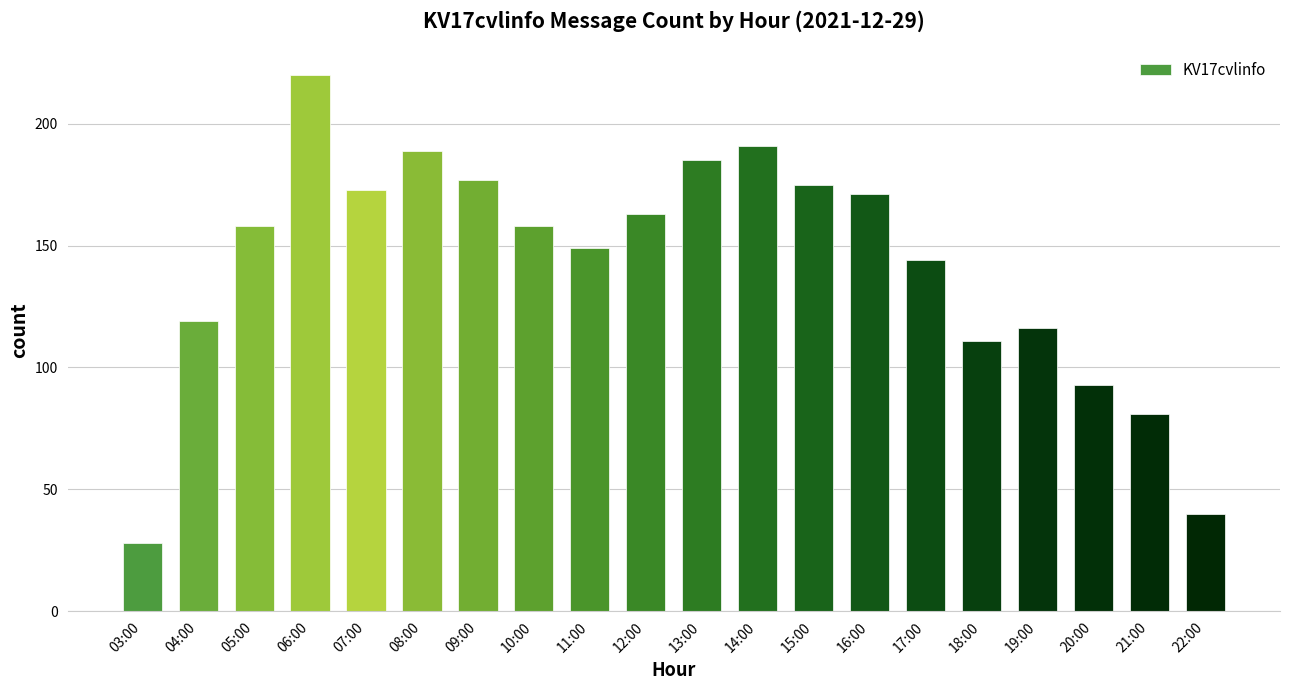

What is the change in value from 03:00 to 06:00?

+192